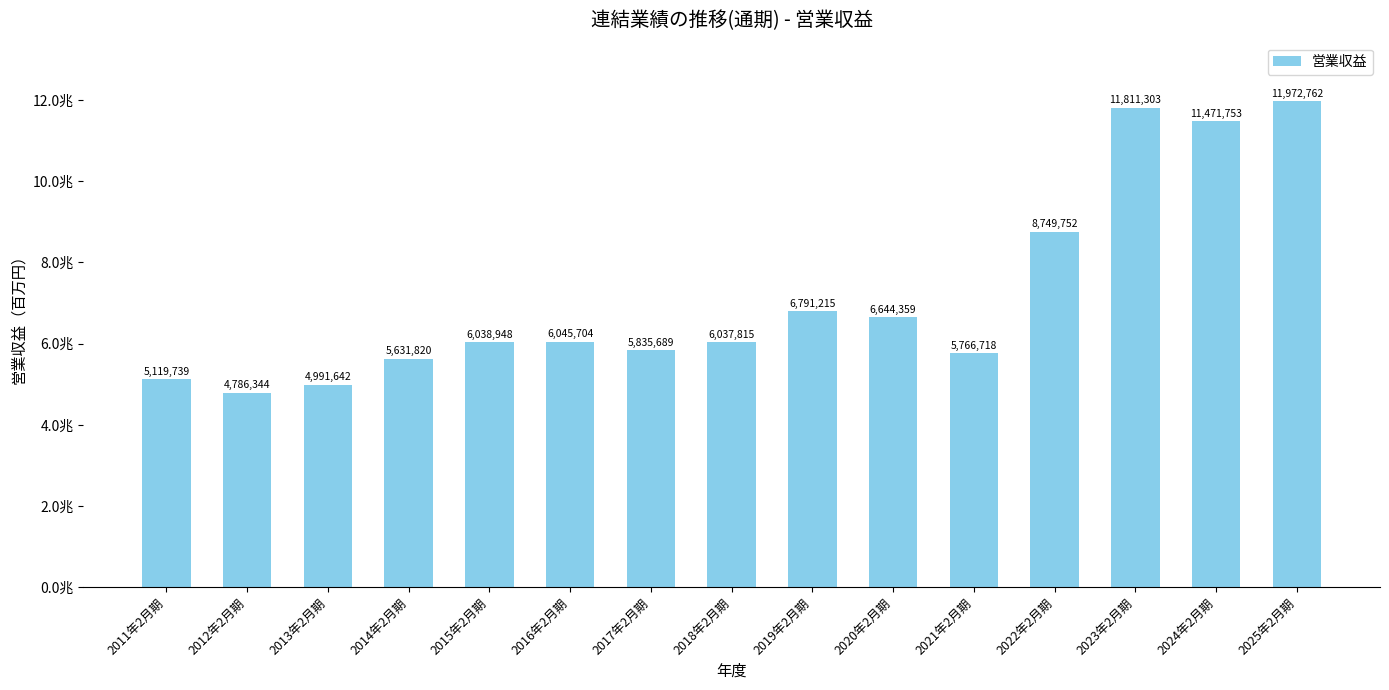

What is the sum of all values?

107695563